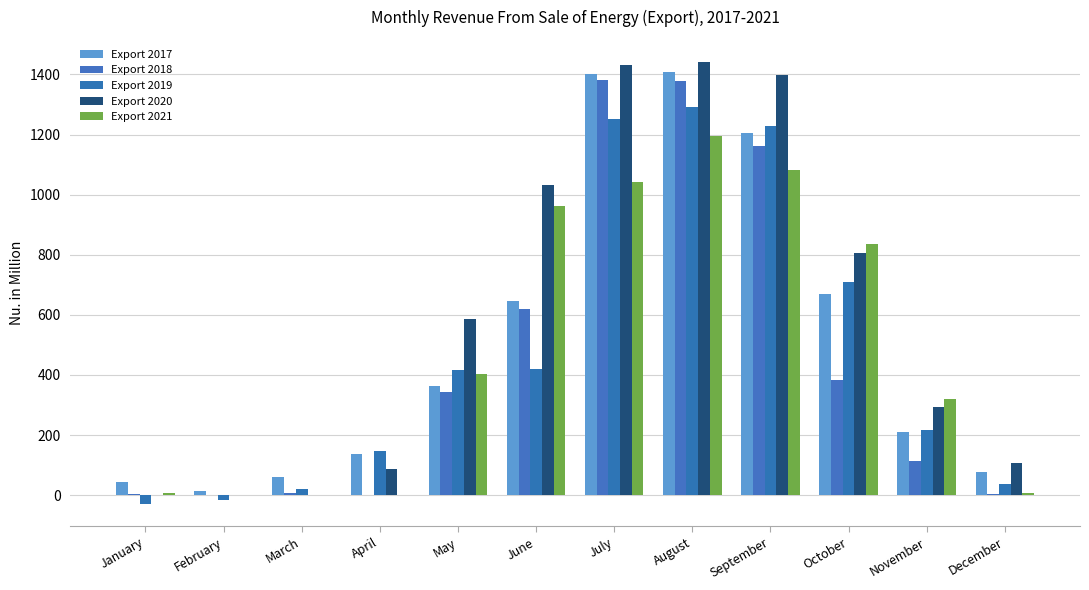

What are all the series names shown in the legend?

Export 2017, Export 2018, Export 2019, Export 2020, Export 2021